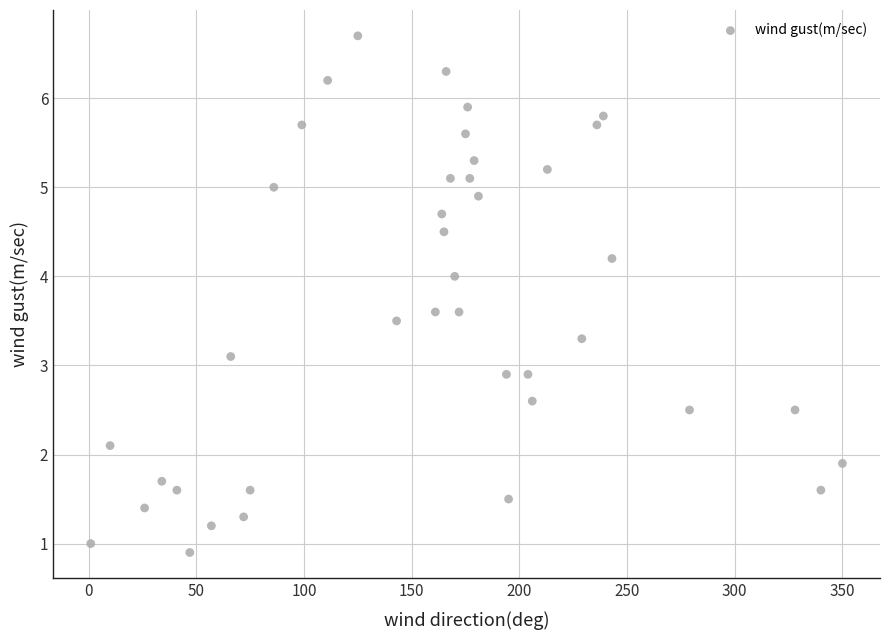

What is the range of Y values (max minus min)?

5.8